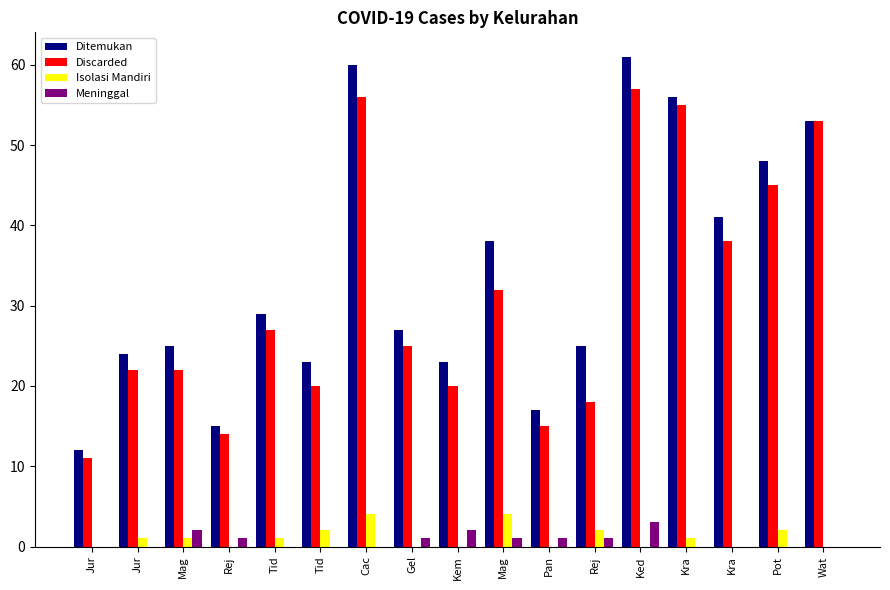

Reading right to left, list all the values displayed in this chart.

Ditemukan: Wat=53	Pot=48	Kra=41	Kra=56	Ked=61	Rej=25	Pan=17	Mag=38	Kem=23	Gel=27	Cac=60	Tid=23	Tid=29	Rej=15	Mag=25	Jur=24	Jur=12
Discarded: Wat=53	Pot=45	Kra=38	Kra=55	Ked=57	Rej=18	Pan=15	Mag=32	Kem=20	Gel=25	Cac=56	Tid=20	Tid=27	Rej=14	Mag=22	Jur=22	Jur=11
Isolasi Mandiri: Wat=0	Pot=2	Kra=0	Kra=1	Ked=0	Rej=2	Pan=0	Mag=4	Kem=0	Gel=0	Cac=4	Tid=2	Tid=1	Rej=0	Mag=1	Jur=1	Jur=0
Meninggal: Wat=0	Pot=0	Kra=0	Kra=0	Ked=3	Rej=1	Pan=1	Mag=1	Kem=2	Gel=1	Cac=0	Tid=0	Tid=0	Rej=1	Mag=2	Jur=0	Jur=0